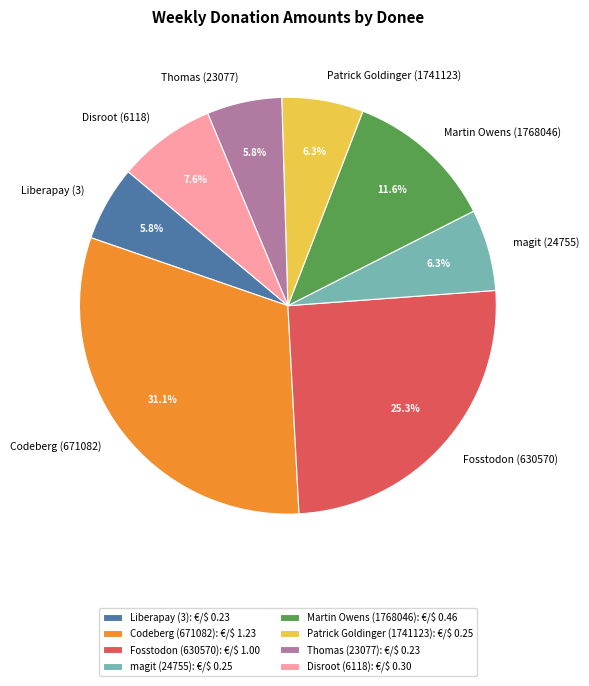

Which slice is the largest?

Codeberg (671082)